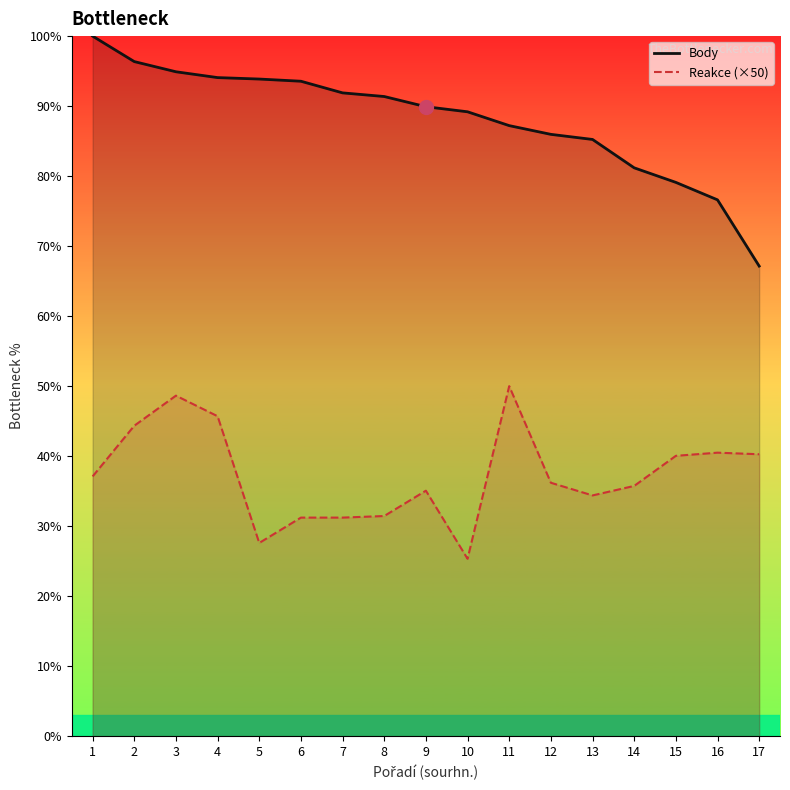

What is the minimum value for Reakce (×50)?

25.3